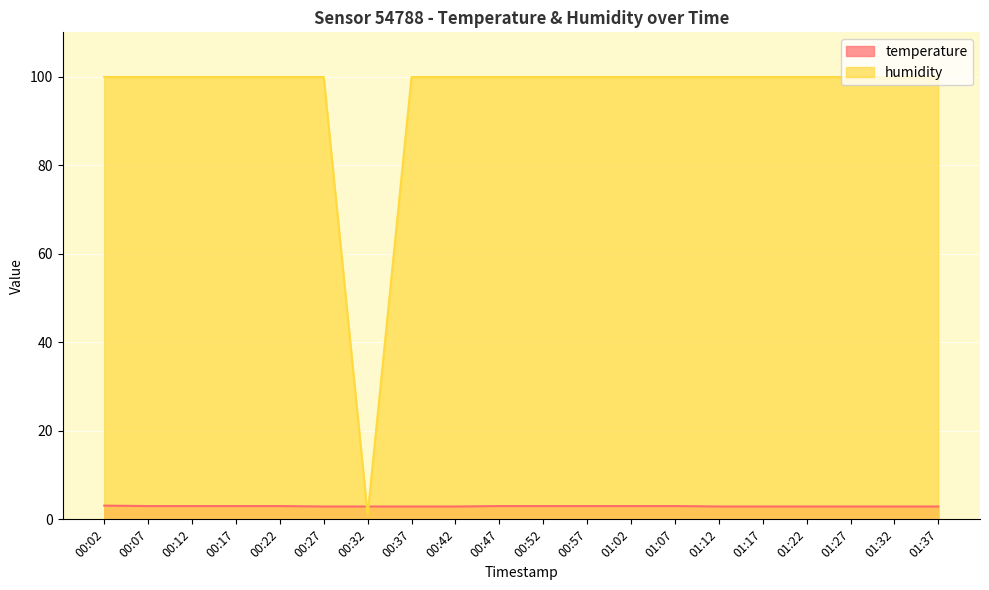

Reading left to right, transcribe all the data shown in this chart.

temperature: 3.1	3.0	3.0	3.0	3.0	2.9	2.9	2.9	2.9	3.0	3.0	3.0	3.0	3.0	2.9	2.9	2.9	2.9	2.9	2.9
humidity: 99.9	99.9	99.9	99.9	99.9	99.9	1.0	99.9	99.9	99.9	99.9	99.9	99.9	99.9	99.9	99.9	99.9	99.9	99.9	99.9